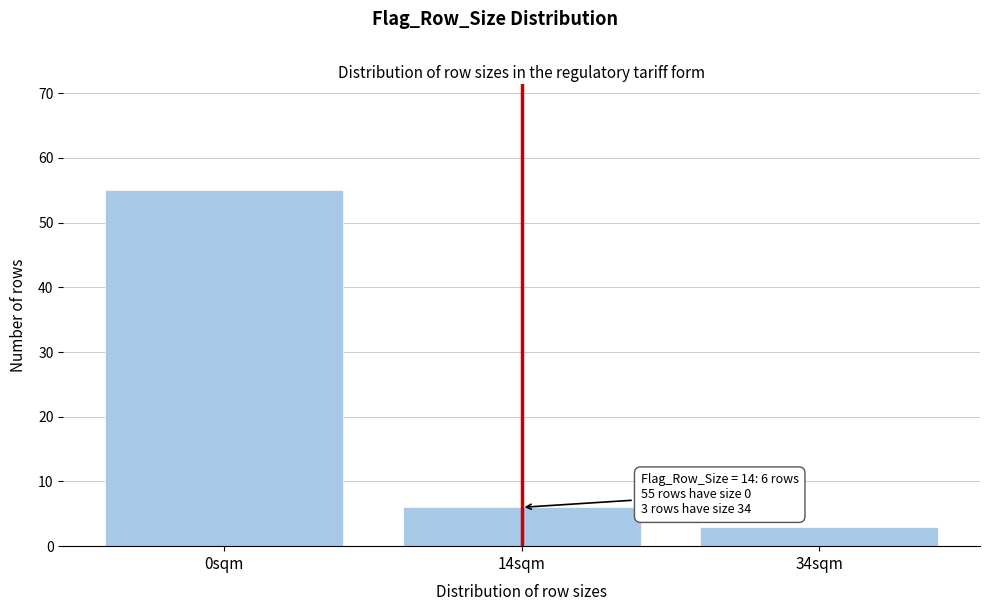

Reading right to left, list all the values displayed in this chart.

3	6	55